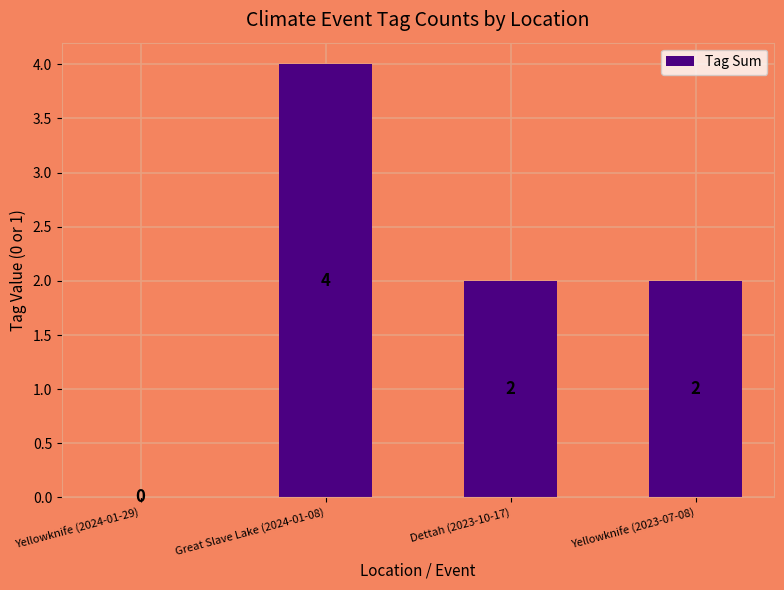

Reading right to left, extract all data points from this chart.

2	2	4	0